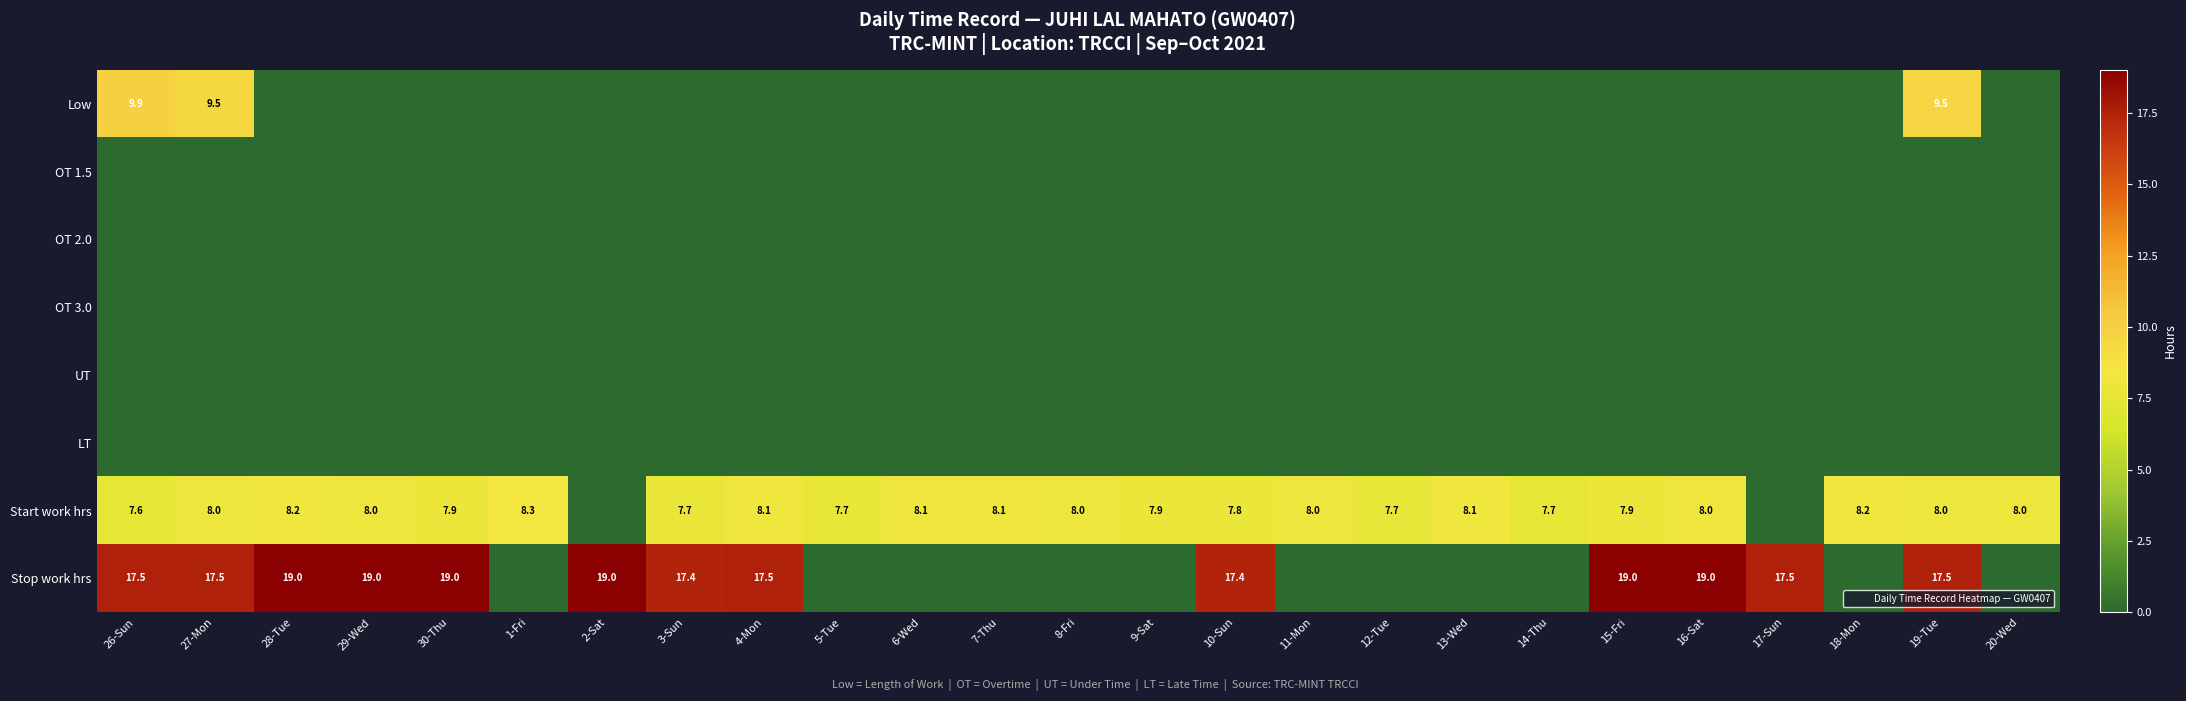

Which series has the largest total across all categories?

Stop work hrs